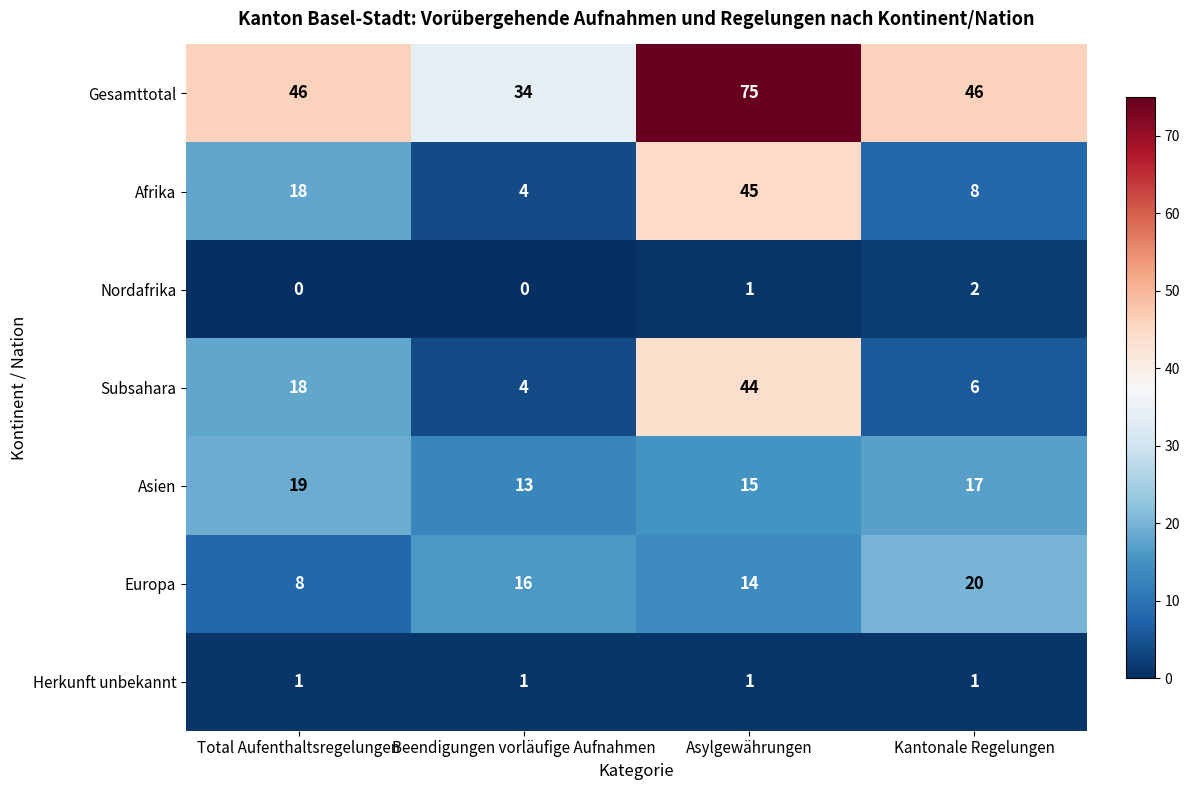

The Subsahara series shows 75 at Asylgewährungen. True or false?

False